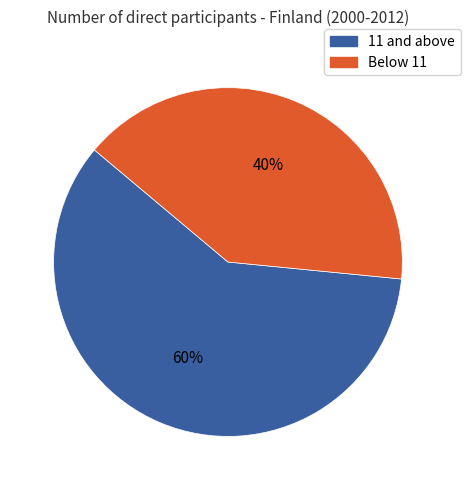

Is there any slice that represents more than half of the pie?

Yes